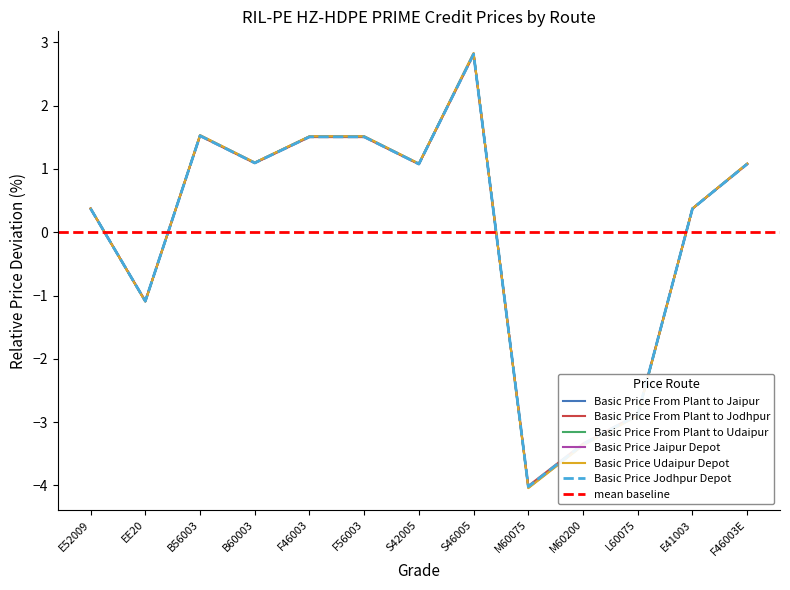

Reading left to right, extract all data points from this chart.

Basic Price From Plant to Jaipur: 0.4	-1.1	1.5	1.1	1.5	1.5	1.1	2.8	-4.0	-3.4	-2.9	0.4	1.1
Basic Price From Plant to Jodhpur: 0.4	-1.1	1.5	1.1	1.5	1.5	1.1	2.8	-4.0	-3.3	-2.9	0.4	1.1
Basic Price From Plant to Udaipur: 0.4	-1.1	1.5	1.1	1.5	1.5	1.1	2.8	-4.0	-3.4	-2.9	0.4	1.1
Basic Price Jaipur Depot: 0.4	-1.1	1.5	1.1	1.5	1.5	1.1	2.8	-4.0	-3.4	-2.9	0.4	1.1
Basic Price Udaipur Depot: 0.4	-1.1	1.5	1.1	1.5	1.5	1.1	2.8	-4.0	-3.4	-2.9	0.4	1.1
Basic Price Jodhpur Depot: 0.4	-1.1	1.5	1.1	1.5	1.5	1.1	2.8	-4.0	-3.3	-2.9	0.4	1.1